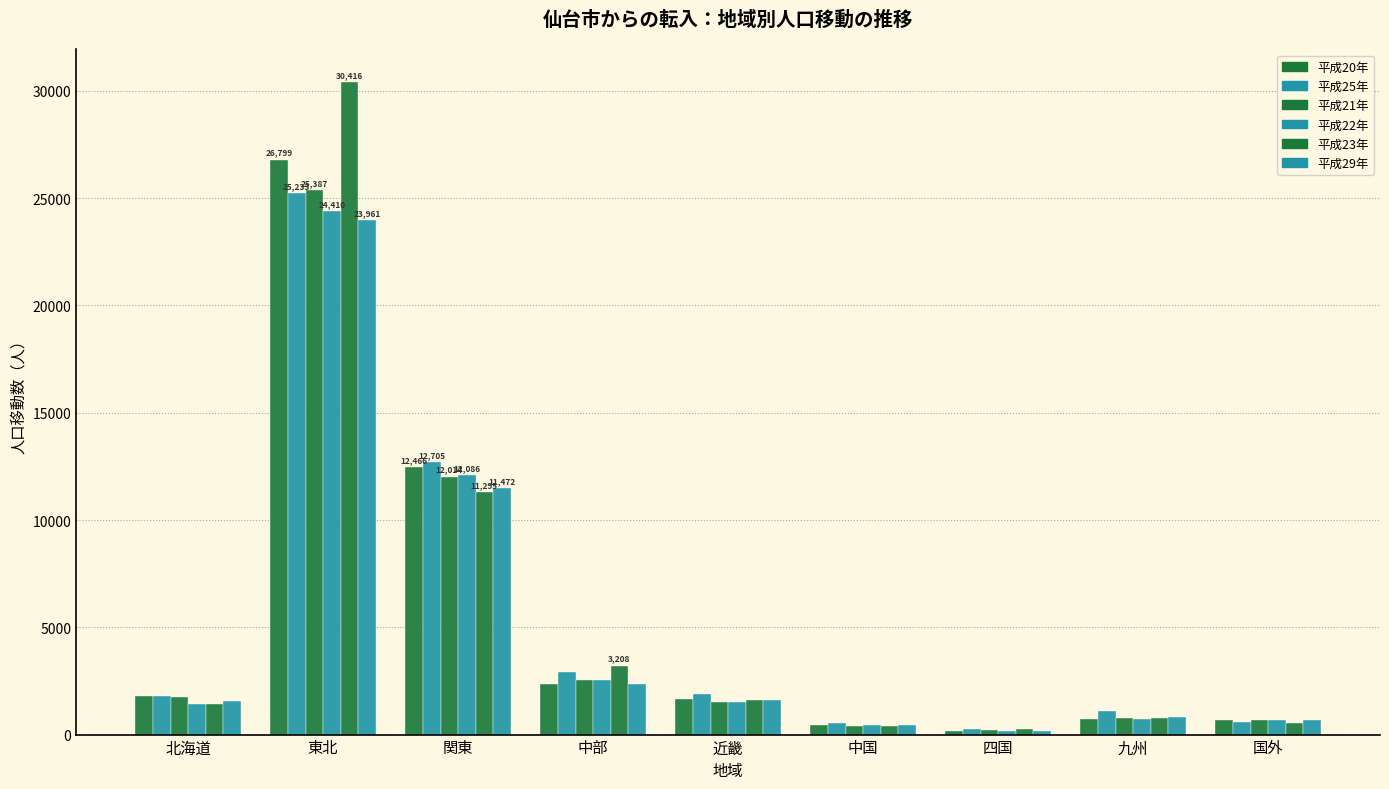

How many bars are there in total?

54